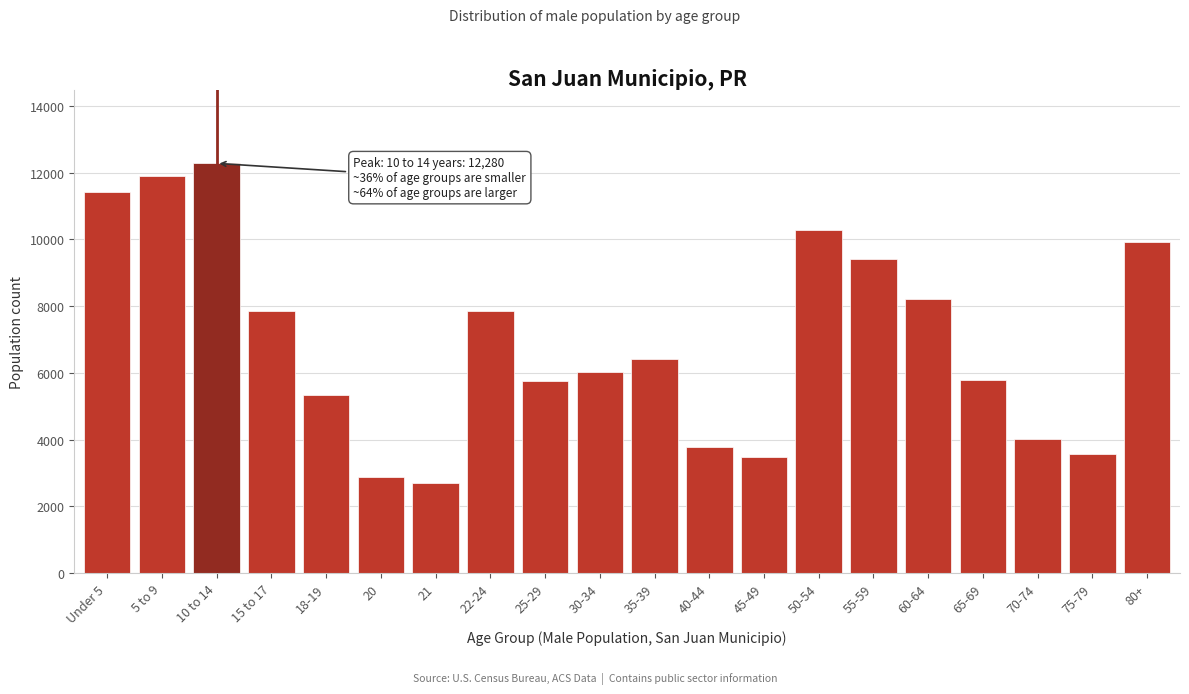

What is the label of the 11th bar from the right?

30-34